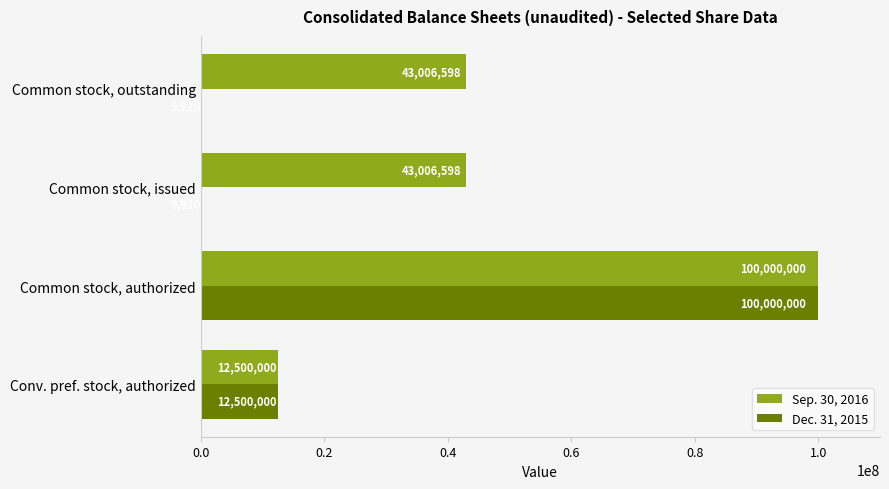

Between Conv. pref. stock, authorized and Common stock, outstanding, which series saw the biggest shift?

Sep. 30, 2016